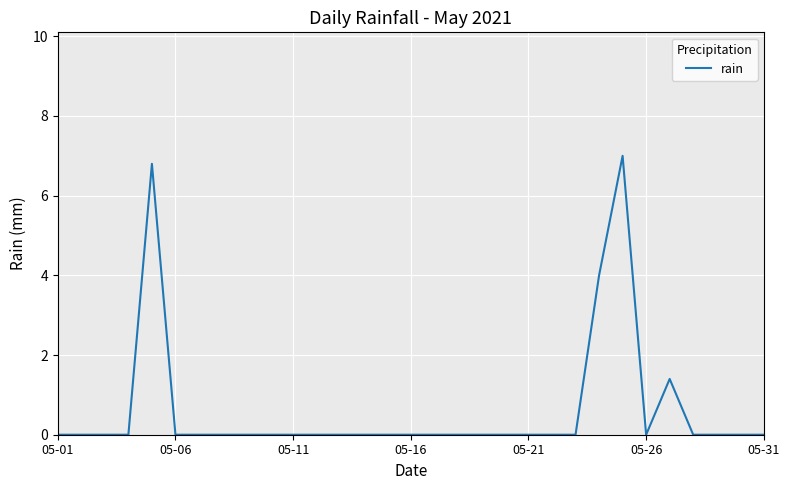

What is the difference between the maximum and minimum values?

7.0